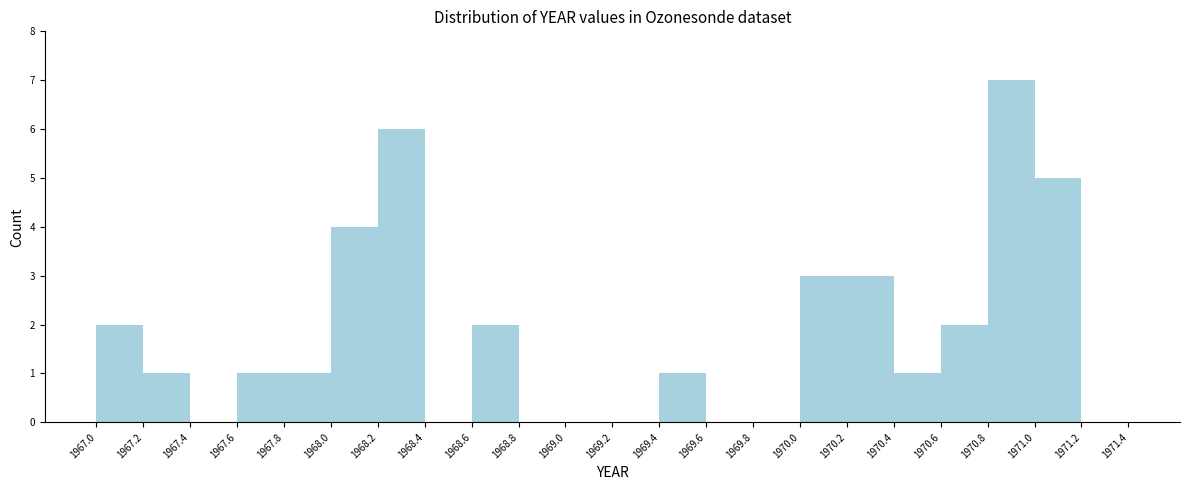

How tall is the bar that spans 1971.0 to 1971.2 on the x-axis? The values are not printed on the chart, so give them approximately, as read against the axis.

5